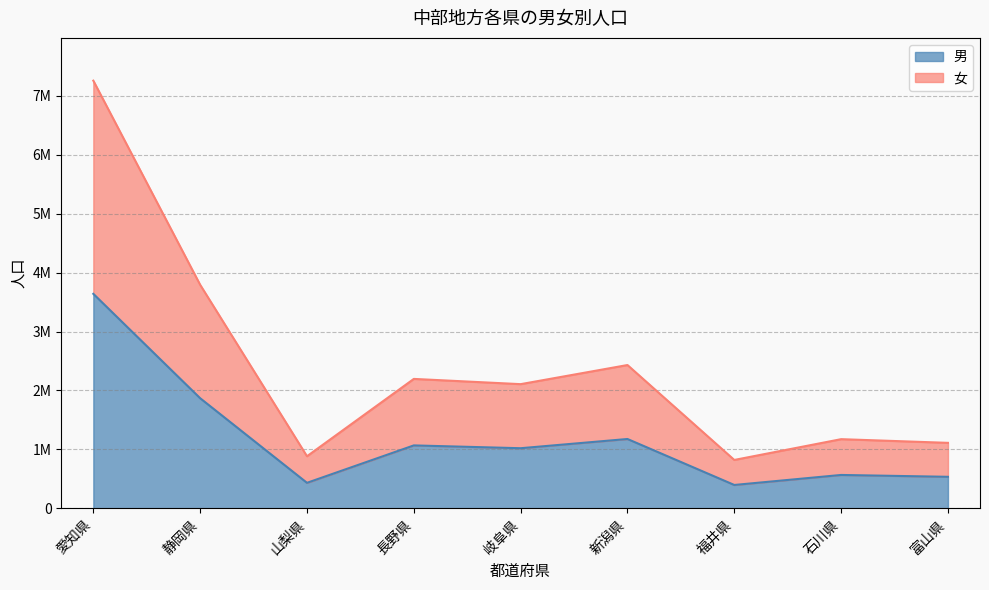

Does the chart display data point markers on the line(s)?

No